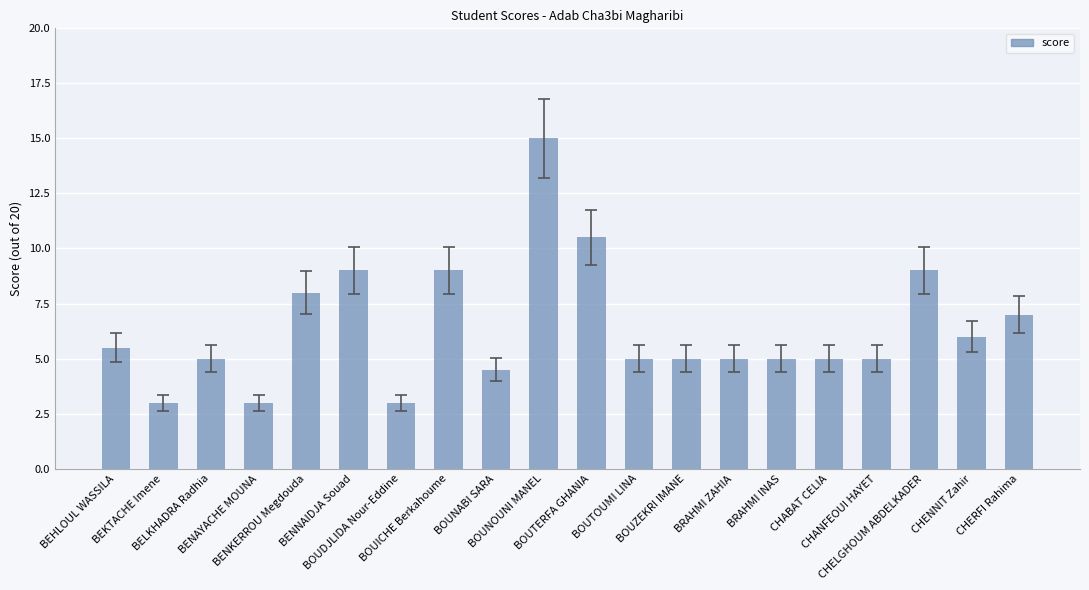

What is the value of the 3rd bar from the left?

5.0